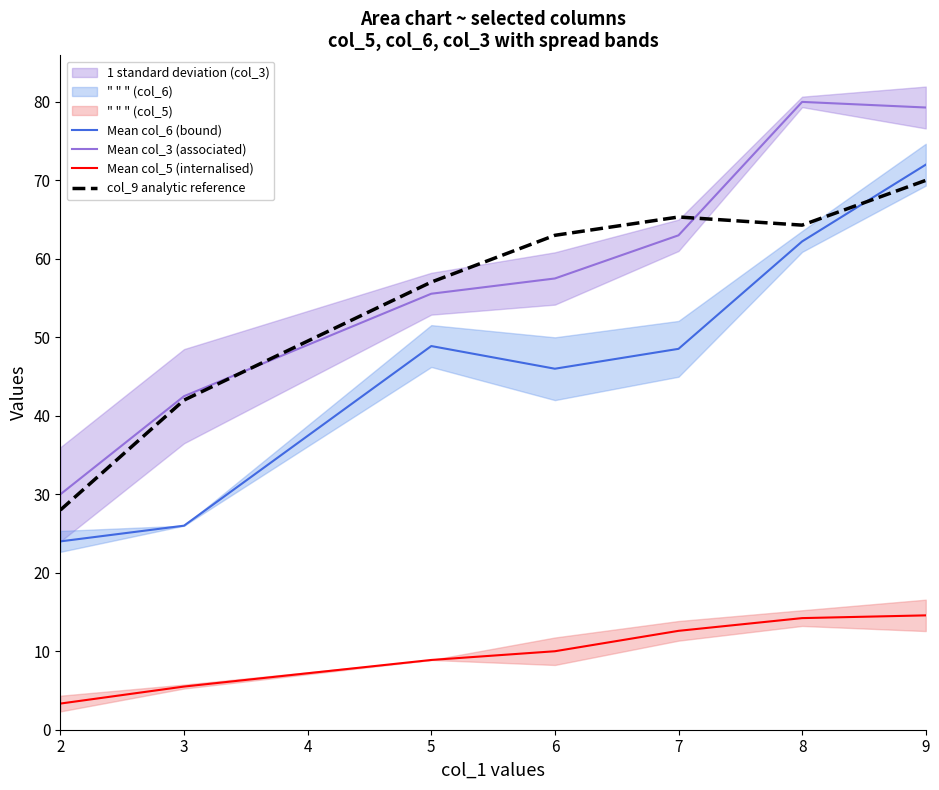

Is this an area chart (filled region under the line)?

No